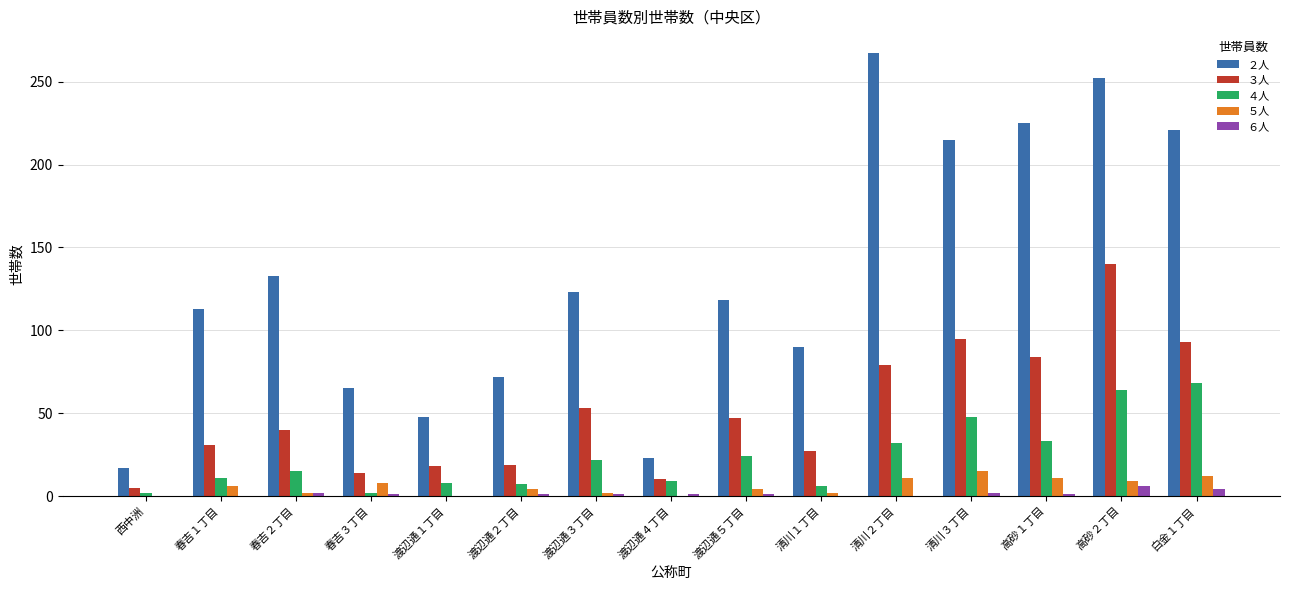

The value of ３人 at 白金１丁目 is 133. True or false?

False